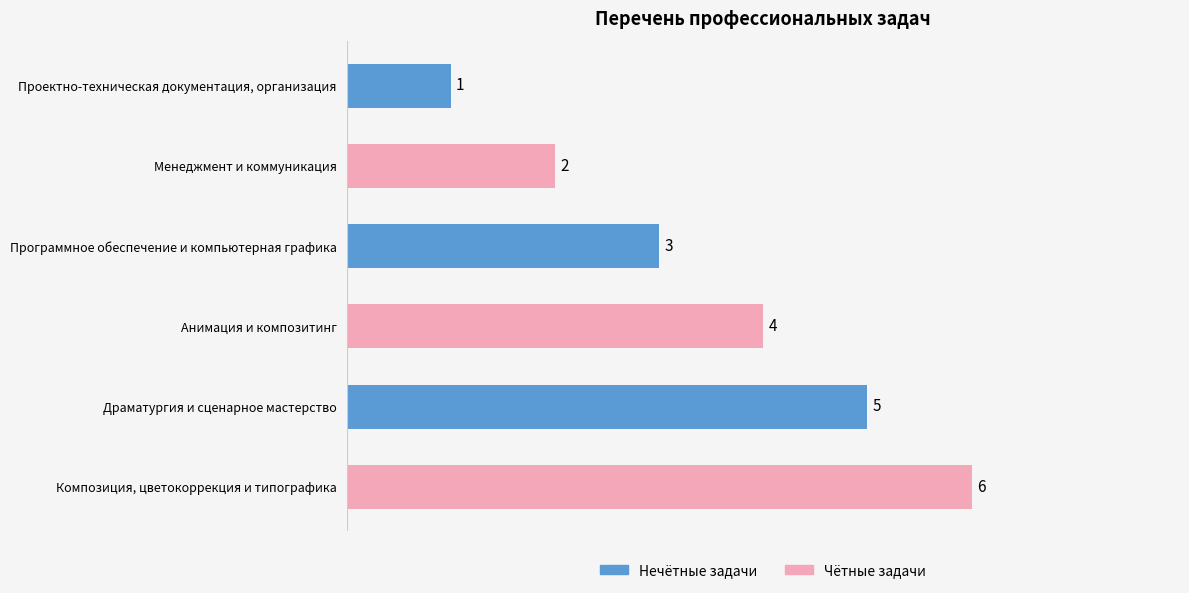

At which label is the value closest to 3?

Программное обеспечение и компьютерная графика